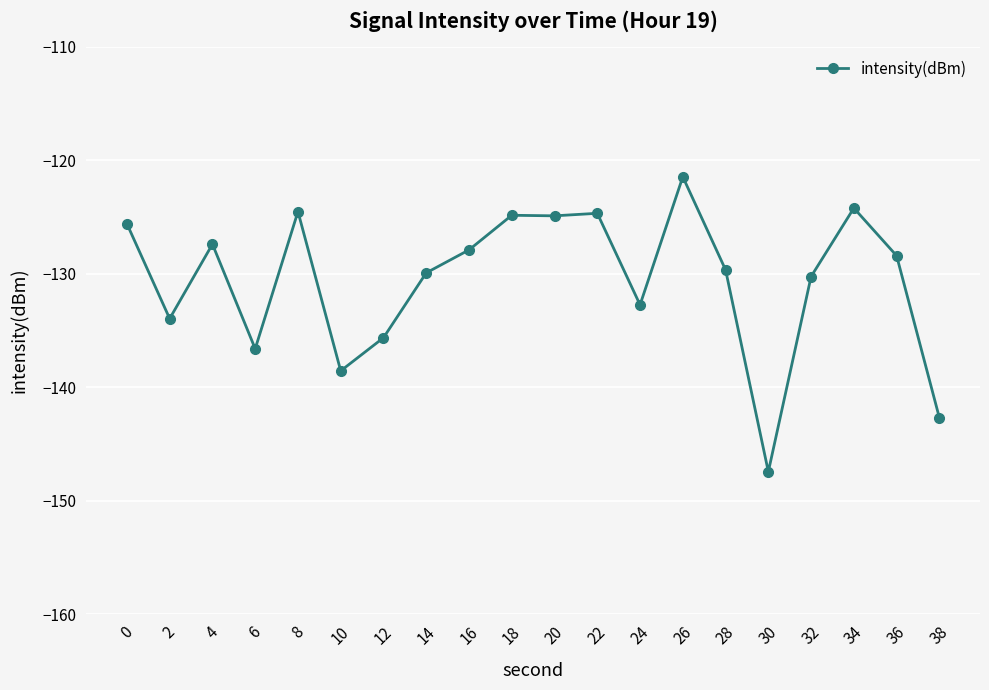

Between 34 and 12, which is larger?

34